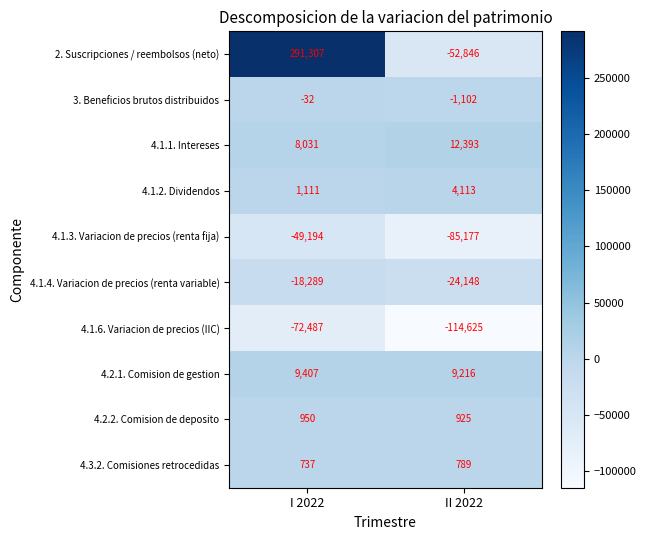

What is the greatest value displayed?

291307